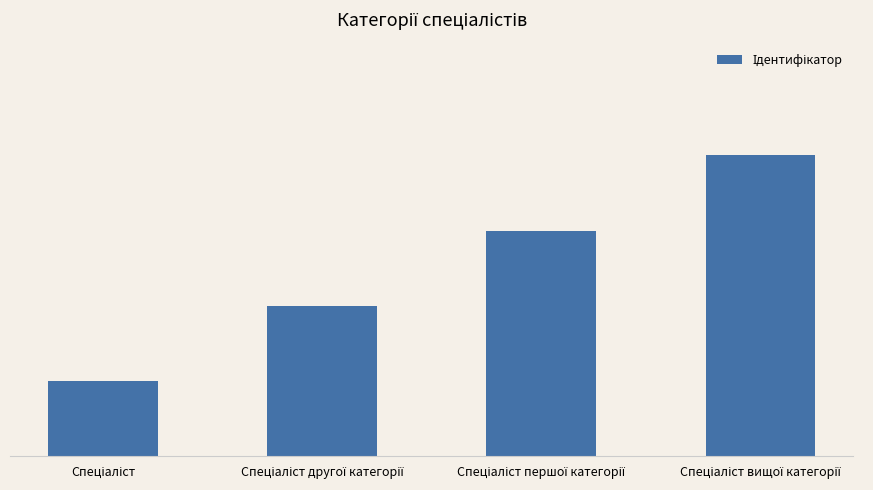

What is the change in value from Спеціаліст to Спеціаліст другої категорії?

+1